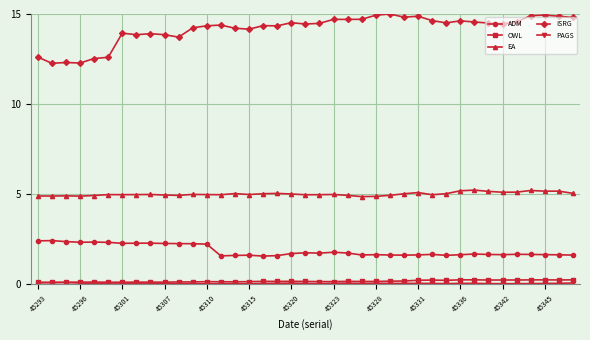

How many lines are shown in the chart?

5